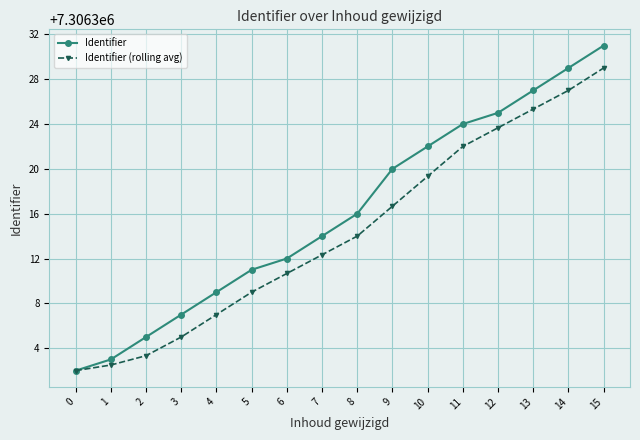

Reading right to left, what are all the values shown in this chart?

Identifier: 15=7306331.0	14=7306329.0	13=7306327.0	12=7306325.0	11=7306324.0	10=7306322.0	9=7306320.0	8=7306316.0	7=7306314.0	6=7306312.0	5=7306311.0	4=7306309.0	3=7306307.0	2=7306305.0	1=7306303.0	0=7306302.0
Identifier (rolling avg): 15=7306329.0	14=7306327.0	13=7306325.3	12=7306323.7	11=7306322.0	10=7306319.3	9=7306316.7	8=7306314.0	7=7306312.3	6=7306310.7	5=7306309.0	4=7306307.0	3=7306305.0	2=7306303.3	1=7306302.5	0=7306302.0